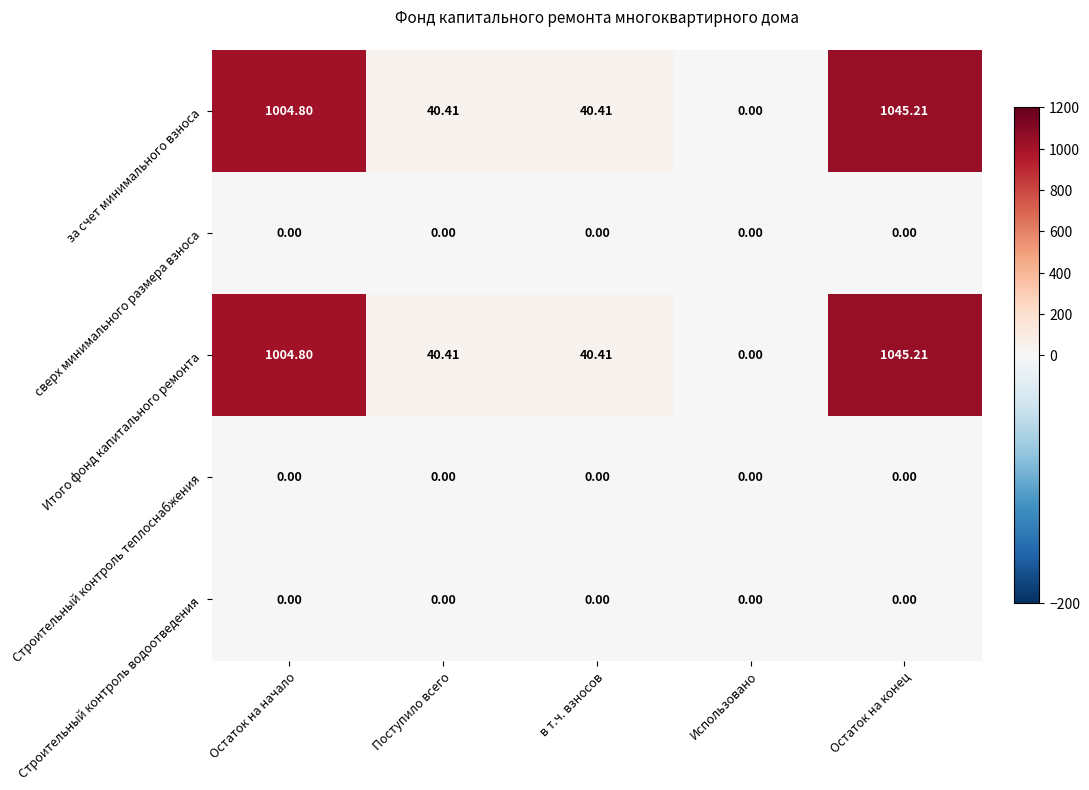

Is the value of Строительный контроль водоотведения at в т.ч. взносов greater than the value of за счет минимального взноса at Остаток на начало?

No